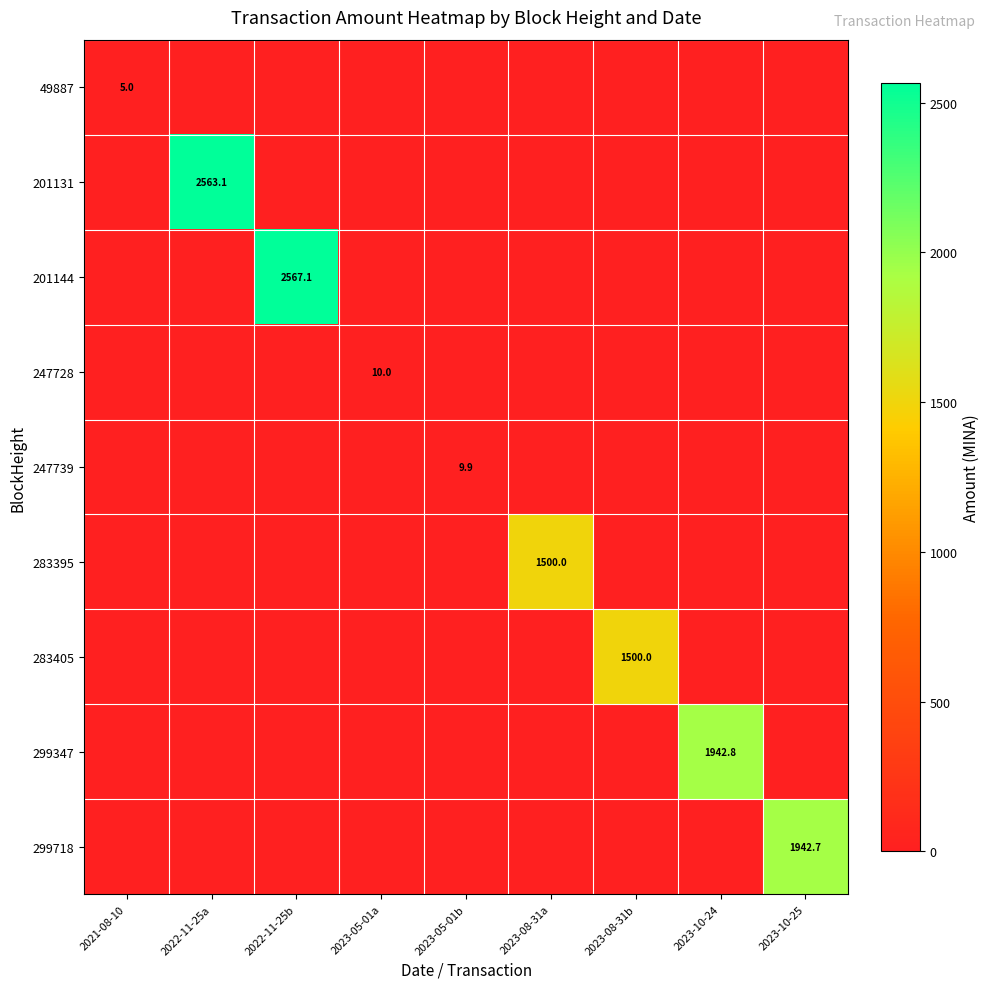

The value of 283395 at 2023-08-31a is 1500.0. True or false?

True